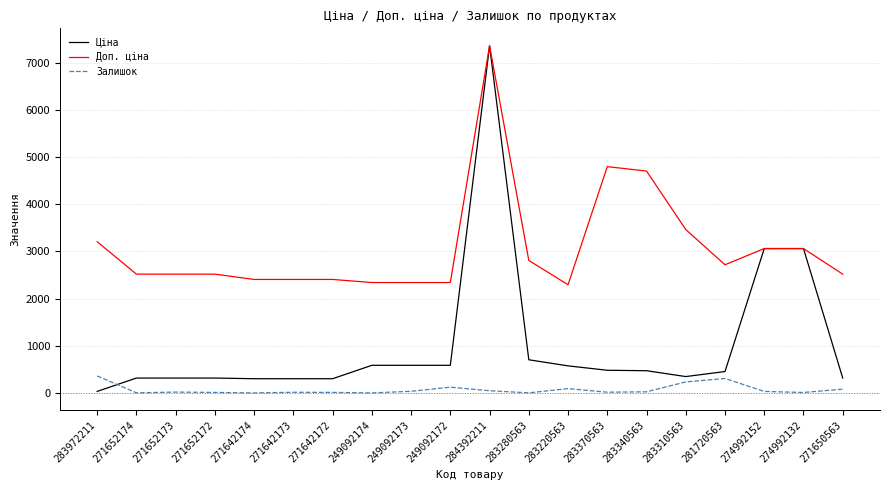

The value of Ціна at 274992132 is 3059.7. True or false?

True